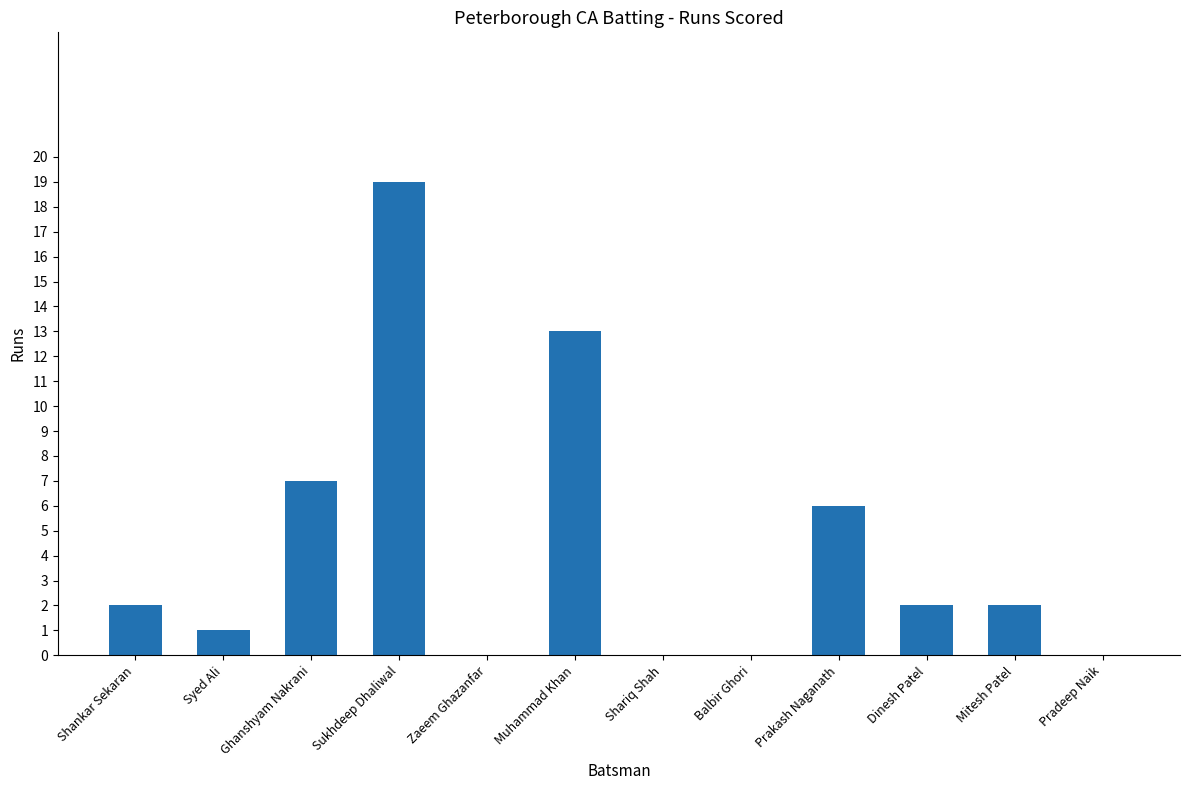

Reading right to left, what are all the values shown in this chart?

0	2	2	6	0	0	13	0	19	7	1	2